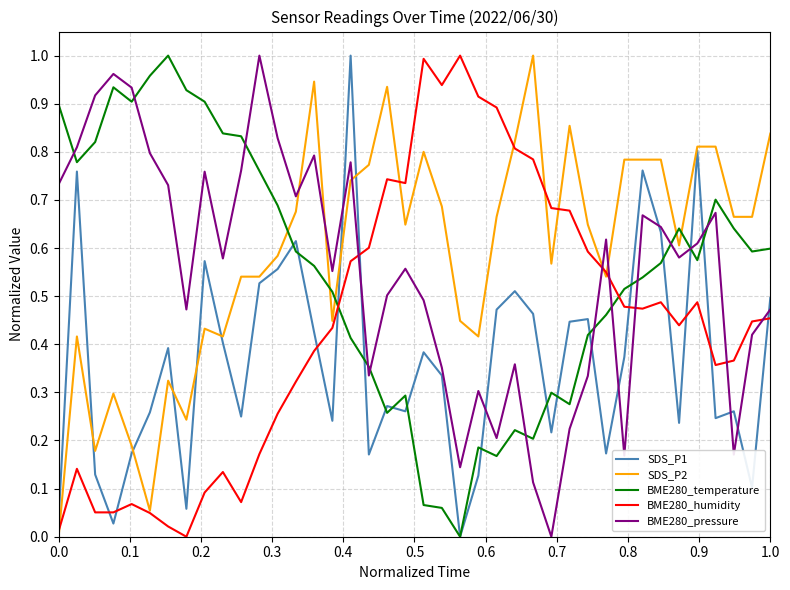

How many lines are shown in the chart?

5